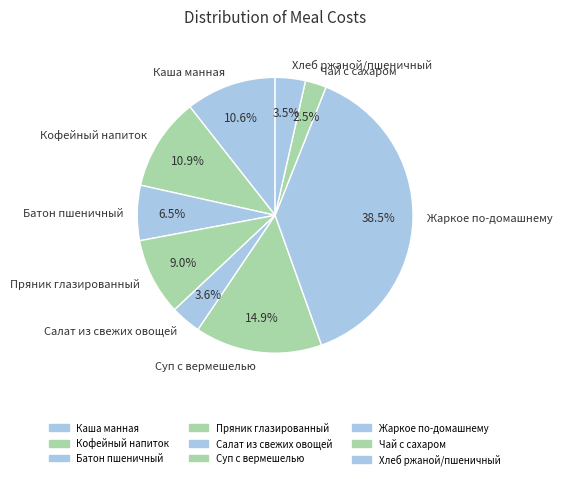

Which has a higher value, Жаркое по-домашнему or Пряник глазированный?

Жаркое по-домашнему